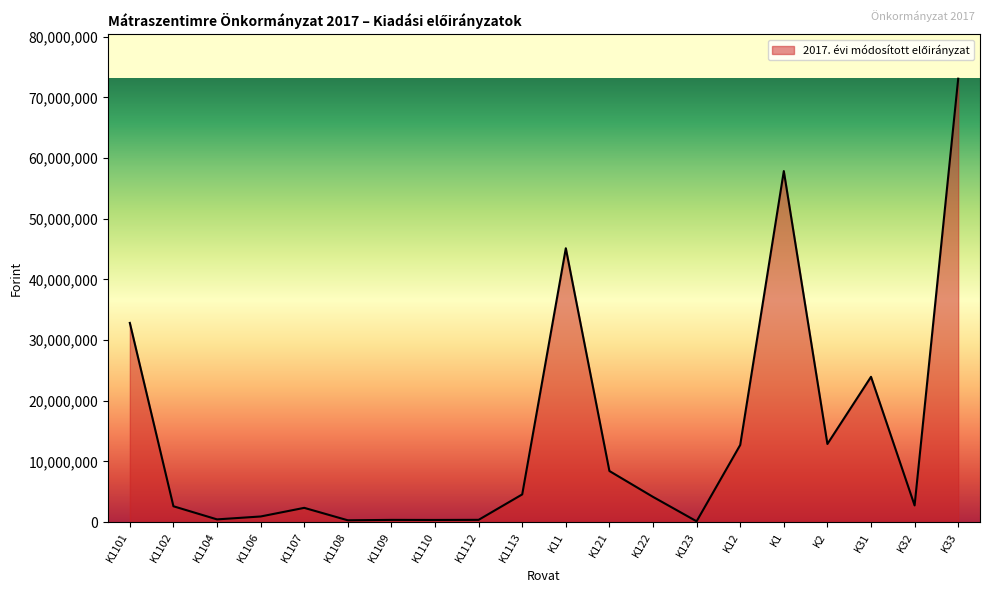

At which category does the data reach its first local peak?

K1107